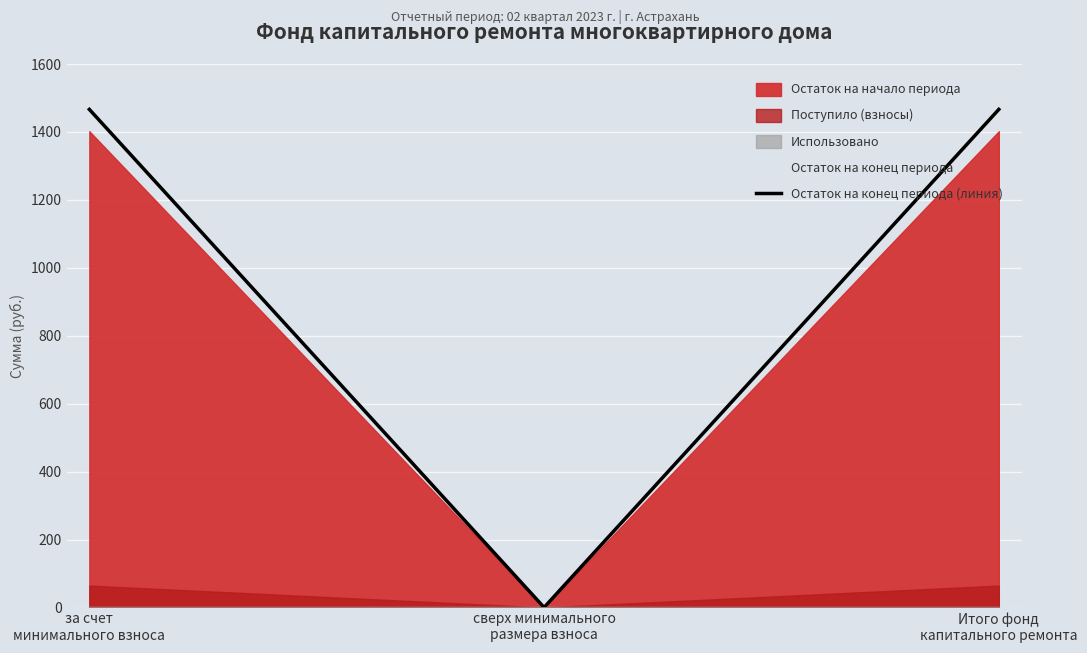

What is the difference between the values at за счет
минимального взноса and сверх минимального
размера взноса?

1466.3